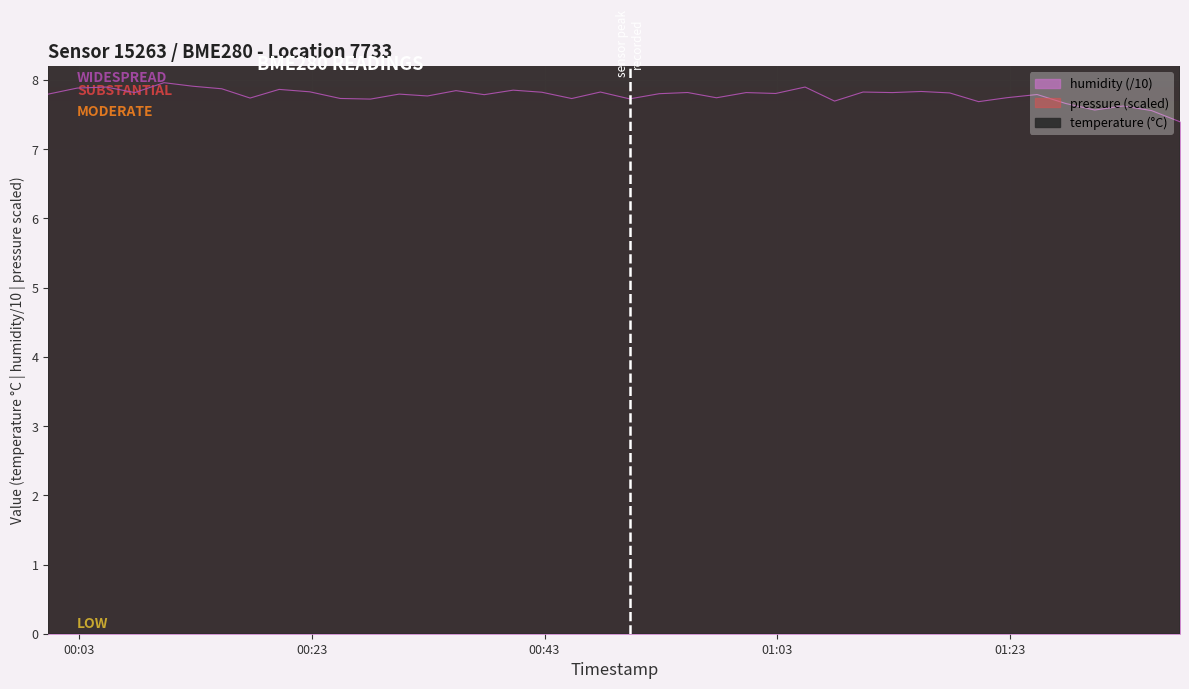

True or false: pressure_kpa and humidity intersect in this chart.

False